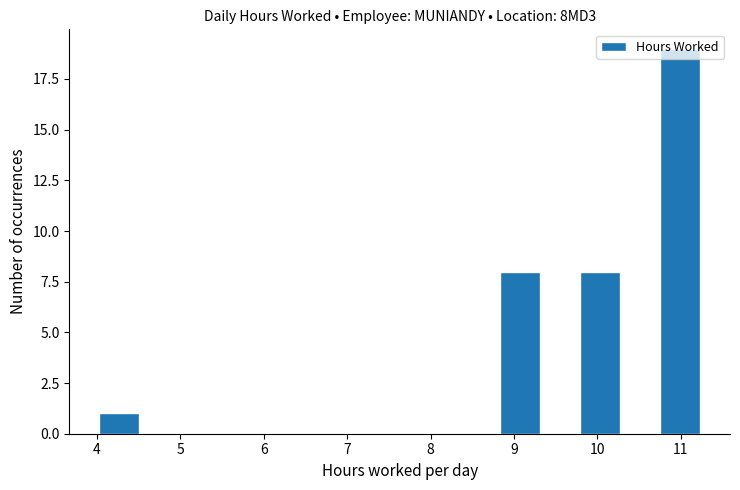

Which range on the x-axis has the tallest bar?

10.75 to 11.23